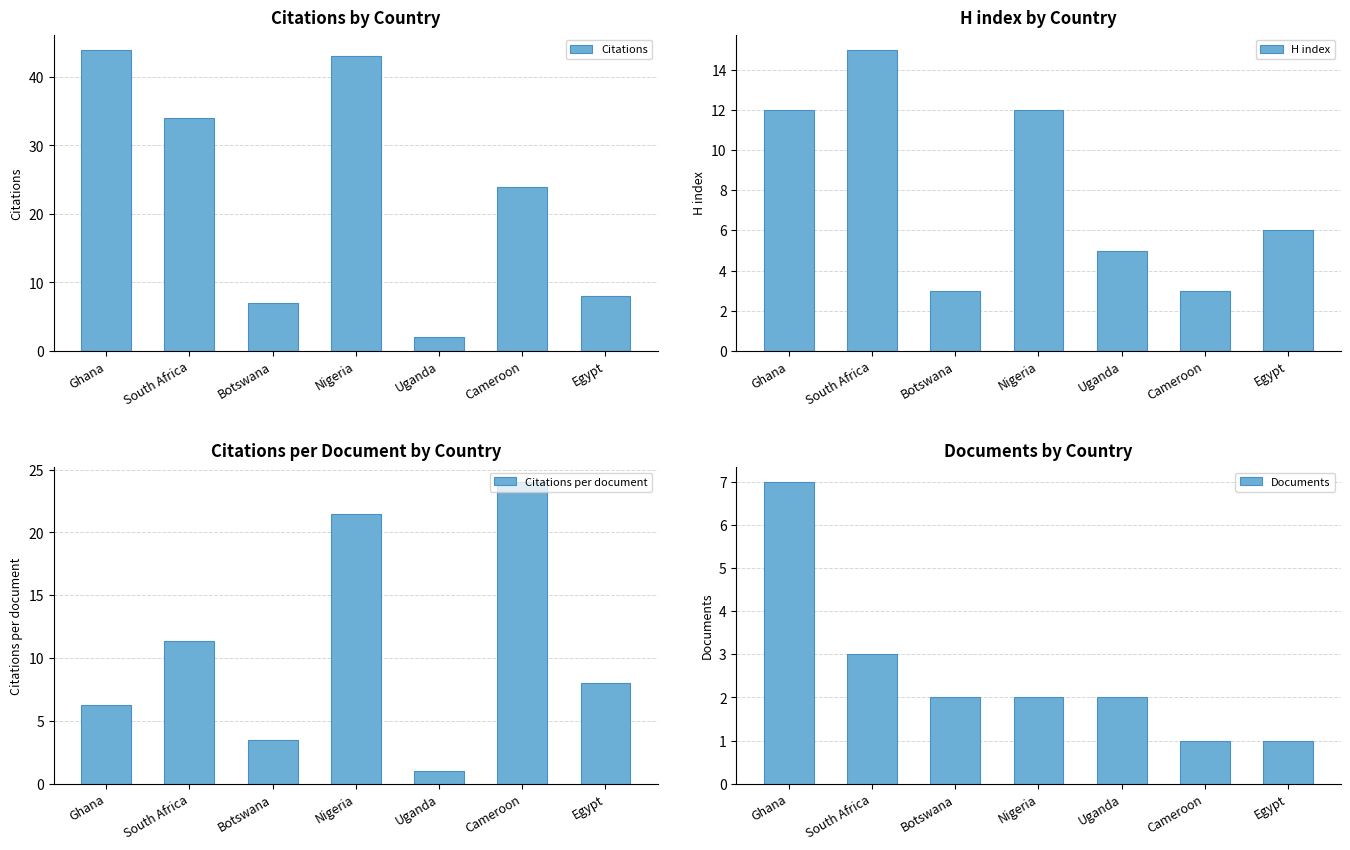

Which series has the largest total across all categories?

Citations